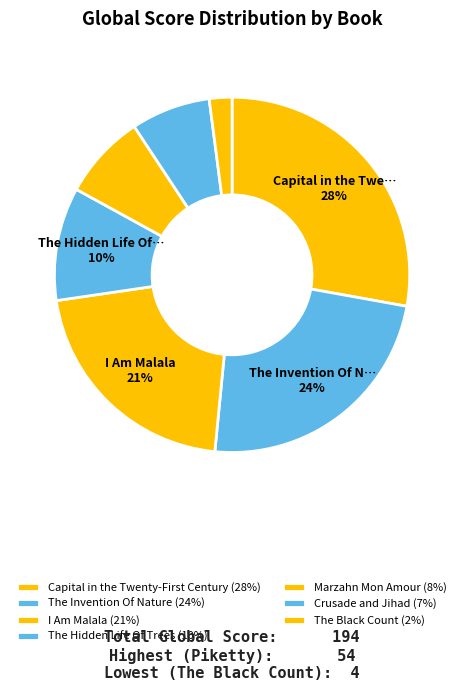

How many slices are in this pie chart?

7